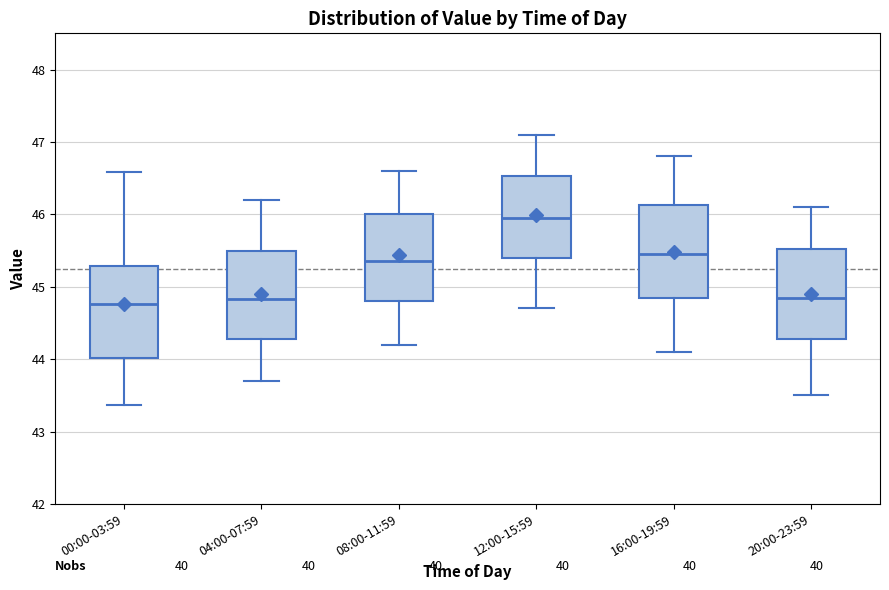

Reading left to right, read every box against the y-axis: the position of its median line, the range the box covers, and the ends of its whiskers. The values are not printed on the chart, so give them approximately, as read against the axis.

00:00-03:59: median 44.8, box 44.0 to 45.3, whiskers 43.4 to 46.6
04:00-07:59: median 44.8, box 44.3 to 45.5, whiskers 43.7 to 46.2
08:00-11:59: median 45.4, box 44.8 to 46.0, whiskers 44.2 to 46.6
12:00-15:59: median 46.0, box 45.4 to 46.5, whiskers 44.7 to 47.1
16:00-19:59: median 45.5, box 44.9 to 46.1, whiskers 44.1 to 46.8
20:00-23:59: median 44.9, box 44.3 to 45.5, whiskers 43.5 to 46.1